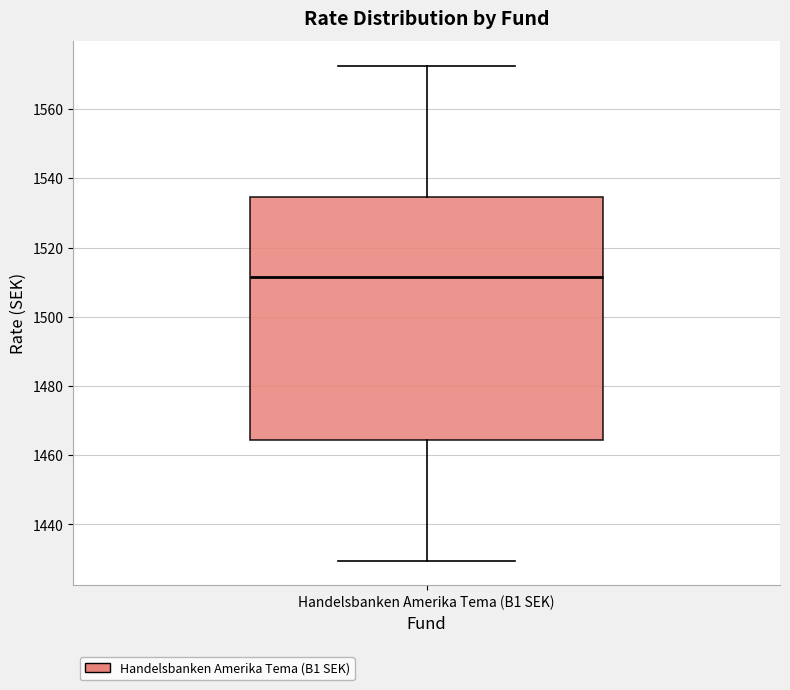

Transcribe this box plot: give where the median line is, the range the box spans, and where the two whiskers end, as read against the y-axis. The values are not printed on the chart, so give them approximately, as read against the axis.

median 1512, box 1464 to 1534, whiskers 1430 to 1572